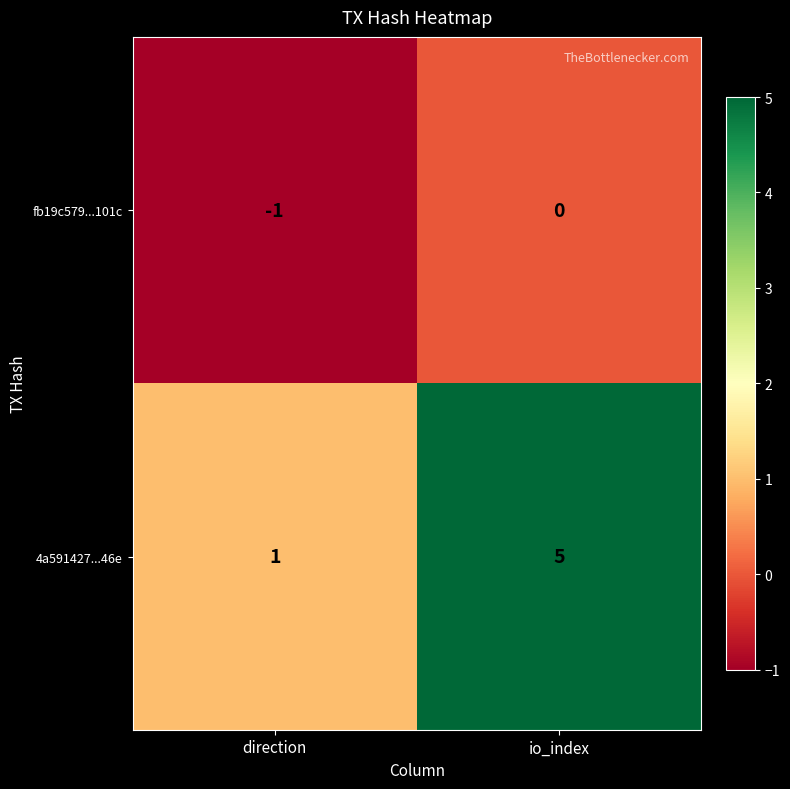

What is the greatest value displayed?

5